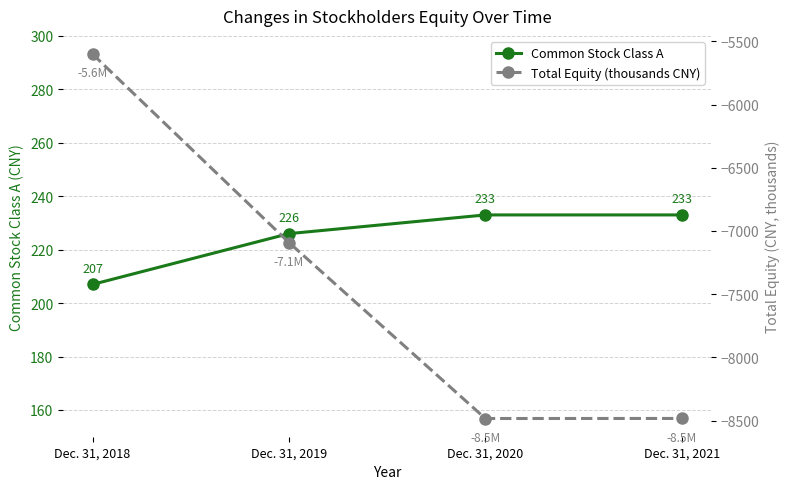

True or false: Total Equity (thousands CNY) has more than 0 points higher than both neighbors.

False